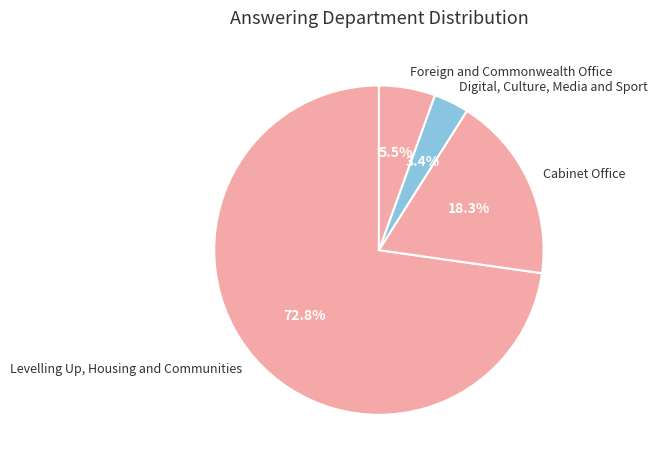

To the nearest percent, what is the combined percentage of Cabinet Office and Foreign and Commonwealth Office?

24%